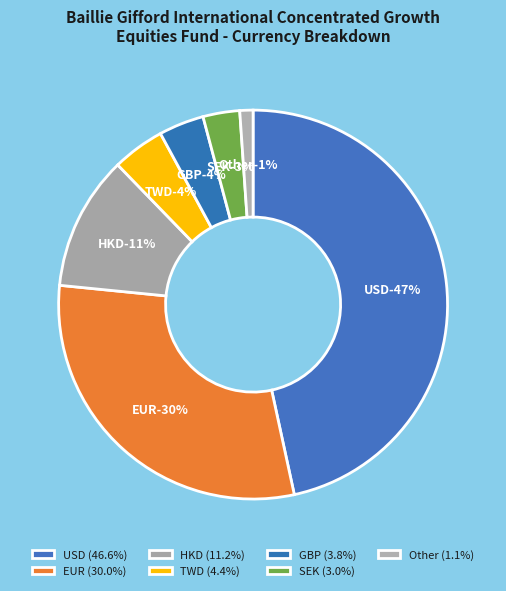

True or false: USD accounts for 47% of the total.

True